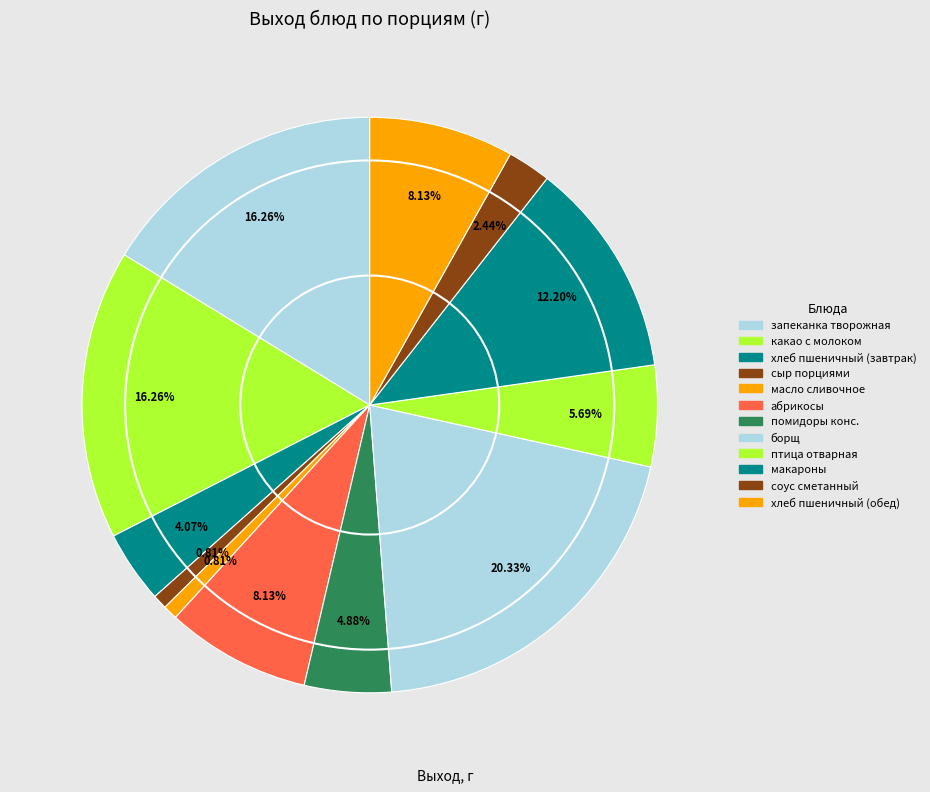

Rank the categories by value from lowest to highest.

сыр порциями, масло сливочное порциями, соус сметанный, хлеб пшеничный, помидоры консервированные, птица отварная, абрикосы, Хлеб пшеничный, макаронные изделия, запеканка из творога со сгущенкой, какао с молоком, Борщ с капустой и картофелем